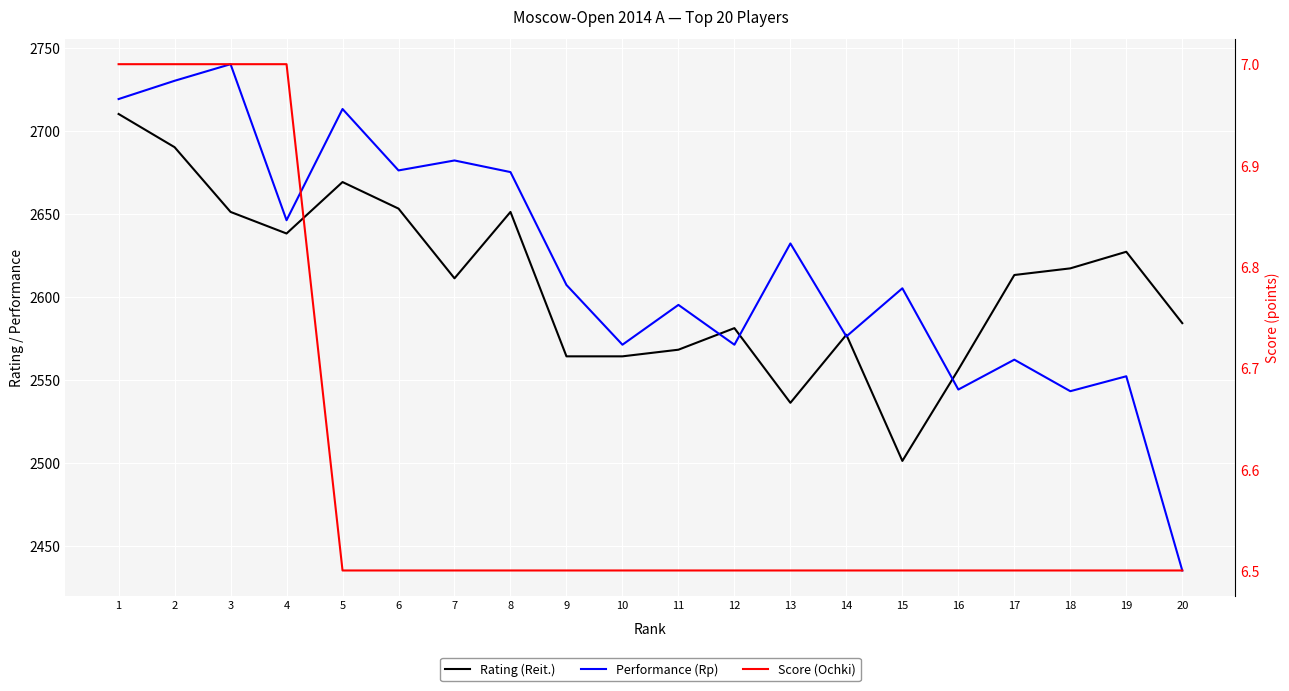

How many lines are shown in the chart?

3